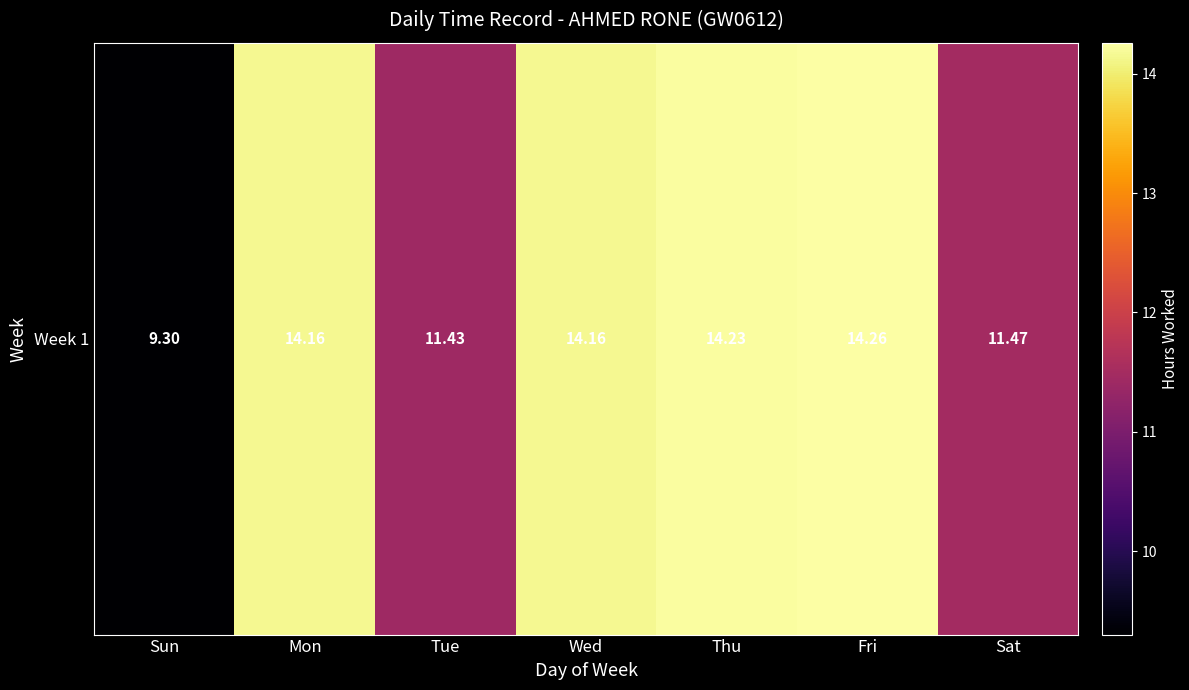

Which has a higher value, Sun or Tue?

Tue